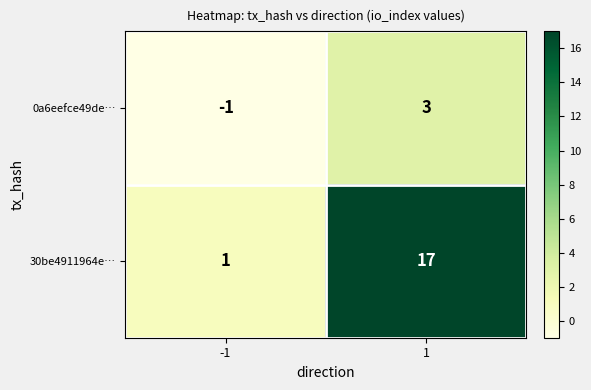

The 30be4911964e… series shows 17 at 1. True or false?

True